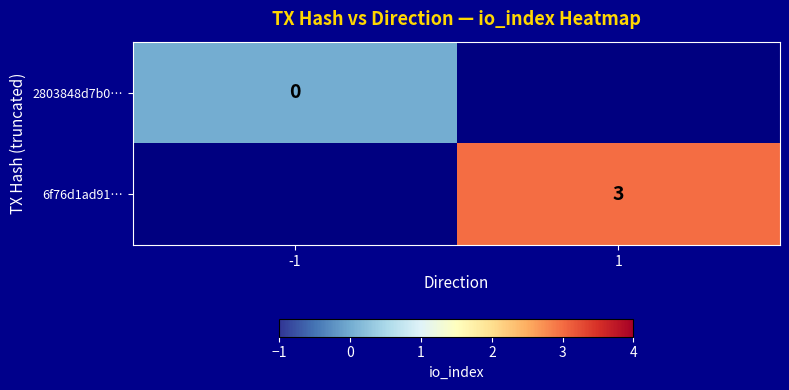

At how many categories does at least one series exceed 2?

1